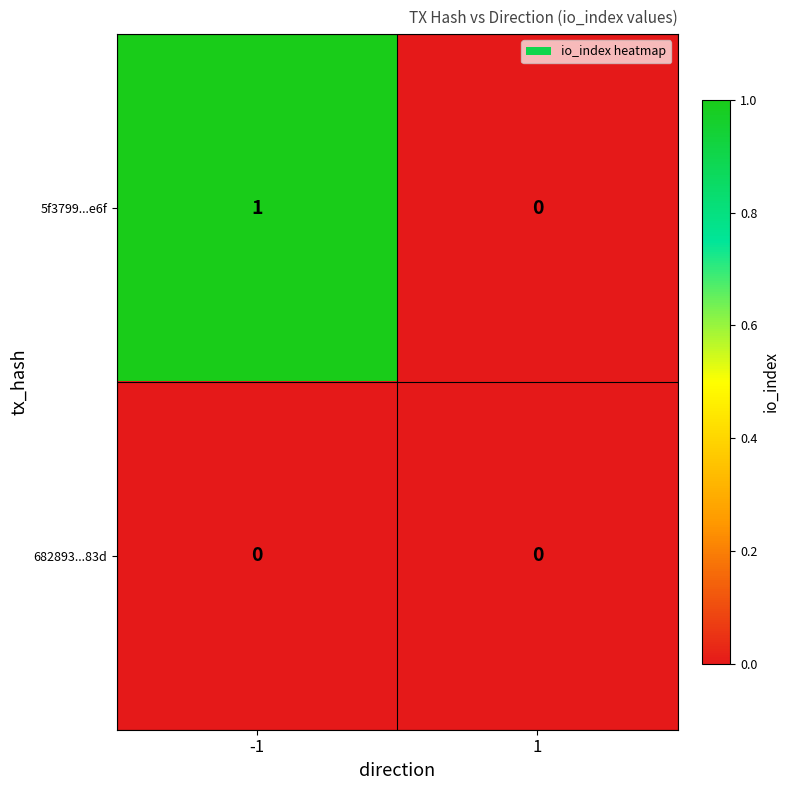

Between -1 and 1, which series saw the biggest shift?

5f3799...e6f